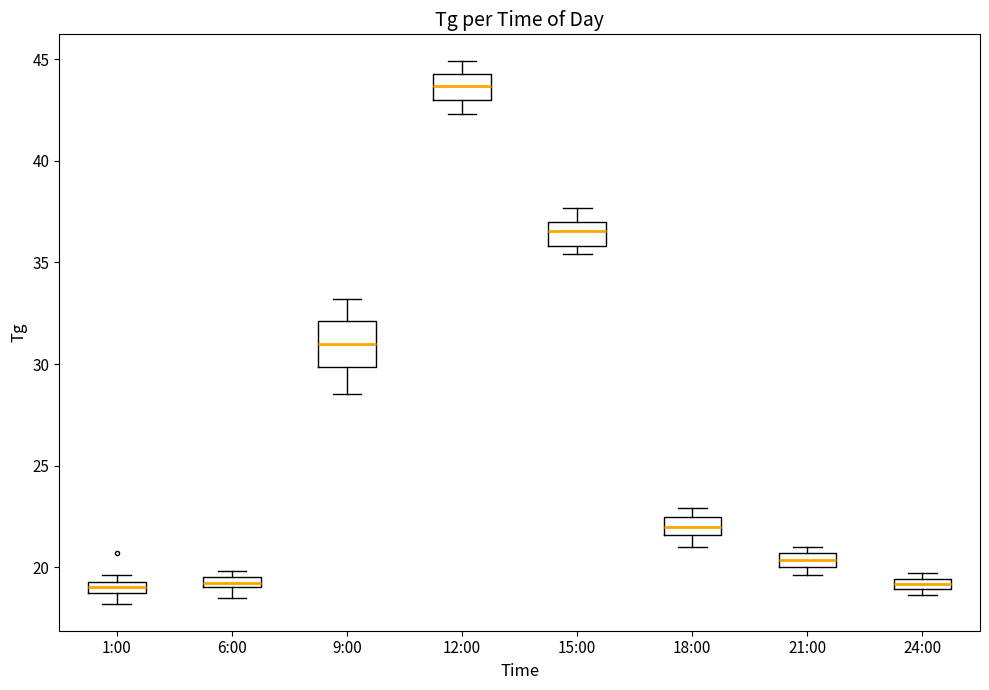

Where does the lower whisker of the box for 12:00 end on the y-axis? The values are not printed on the chart, so give them approximately, as read against the axis.

42.5